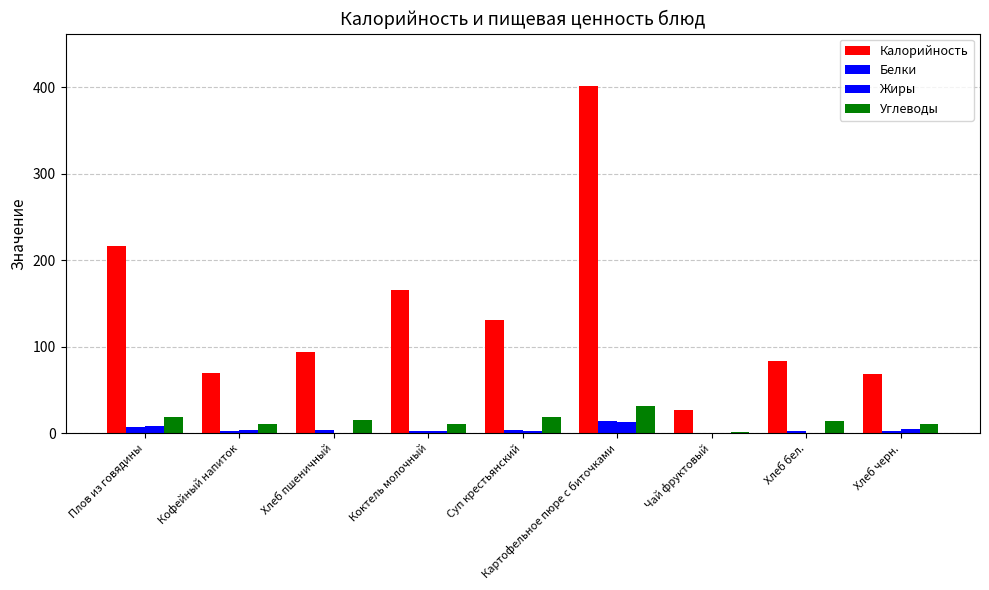

How many data points in Углеводы are above 13?

5